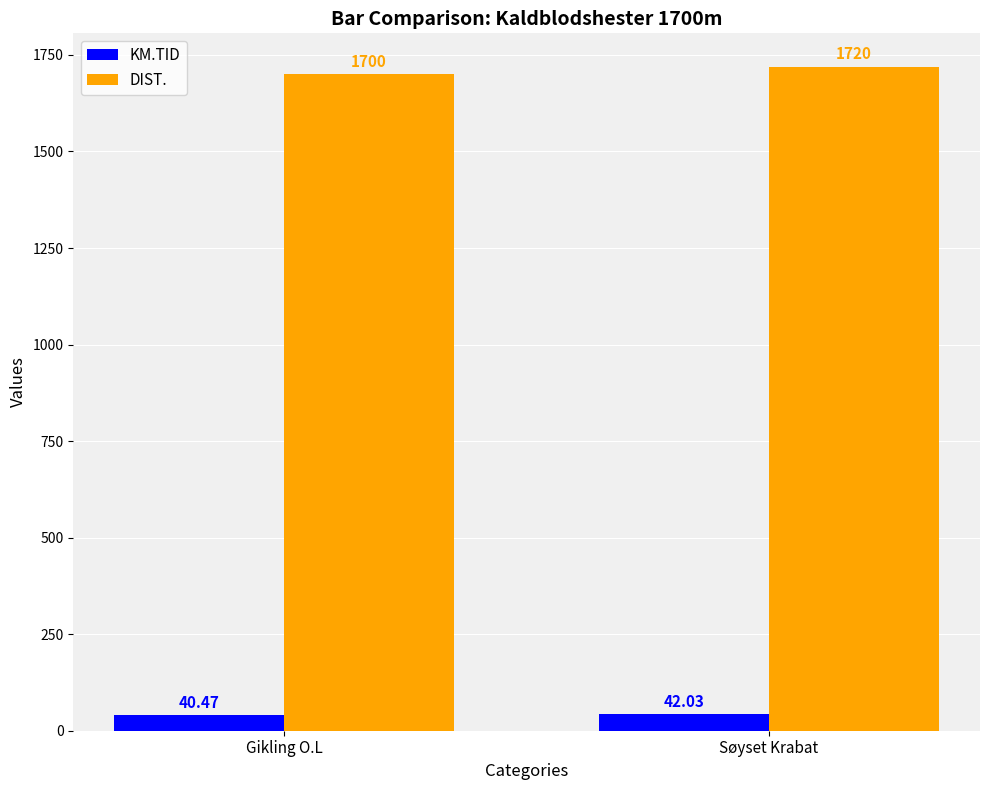

What is the difference between the highest and lowest values at Gikling O.L?

1659.5